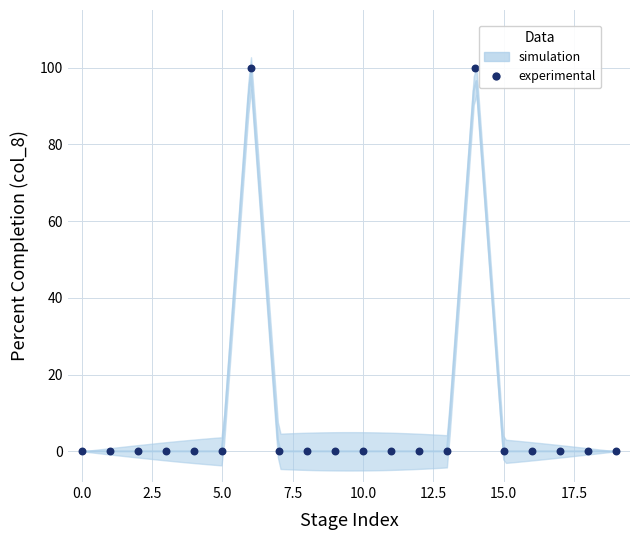

What is the range of Y values (max minus min)?

100